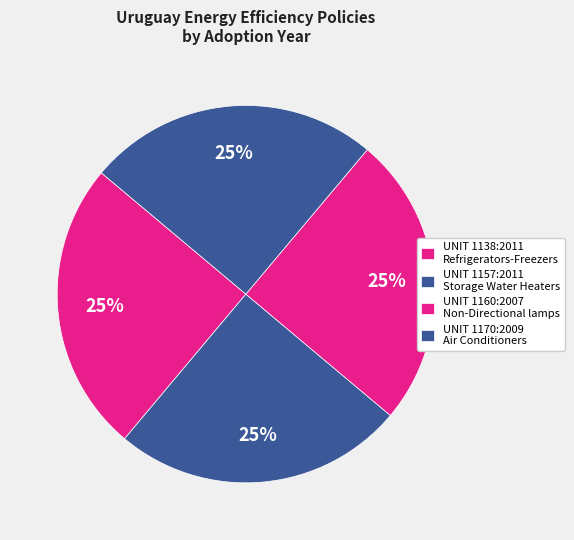

How many slices are in this pie chart?

4